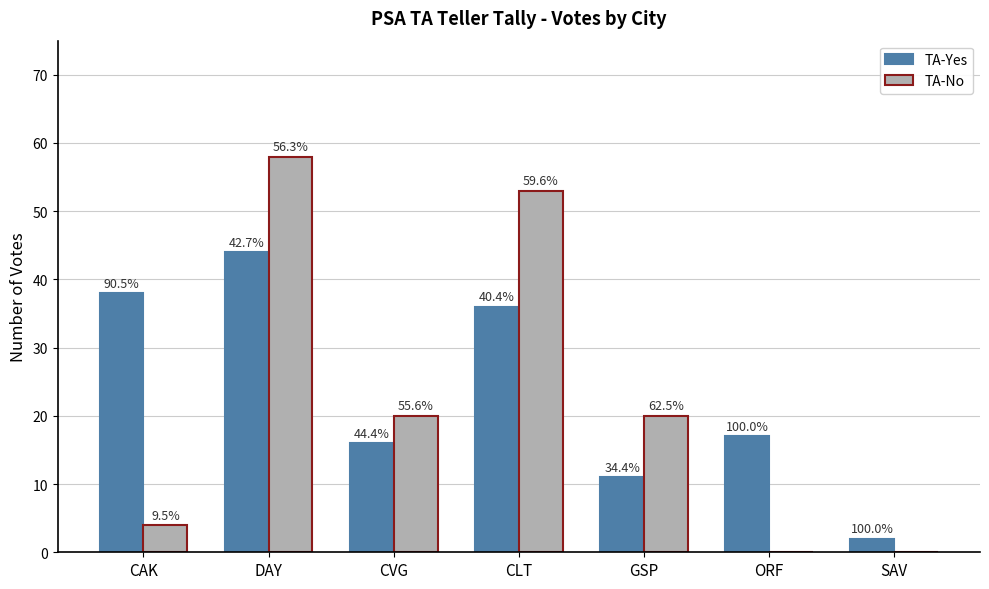

How many groups of bars are there?

7